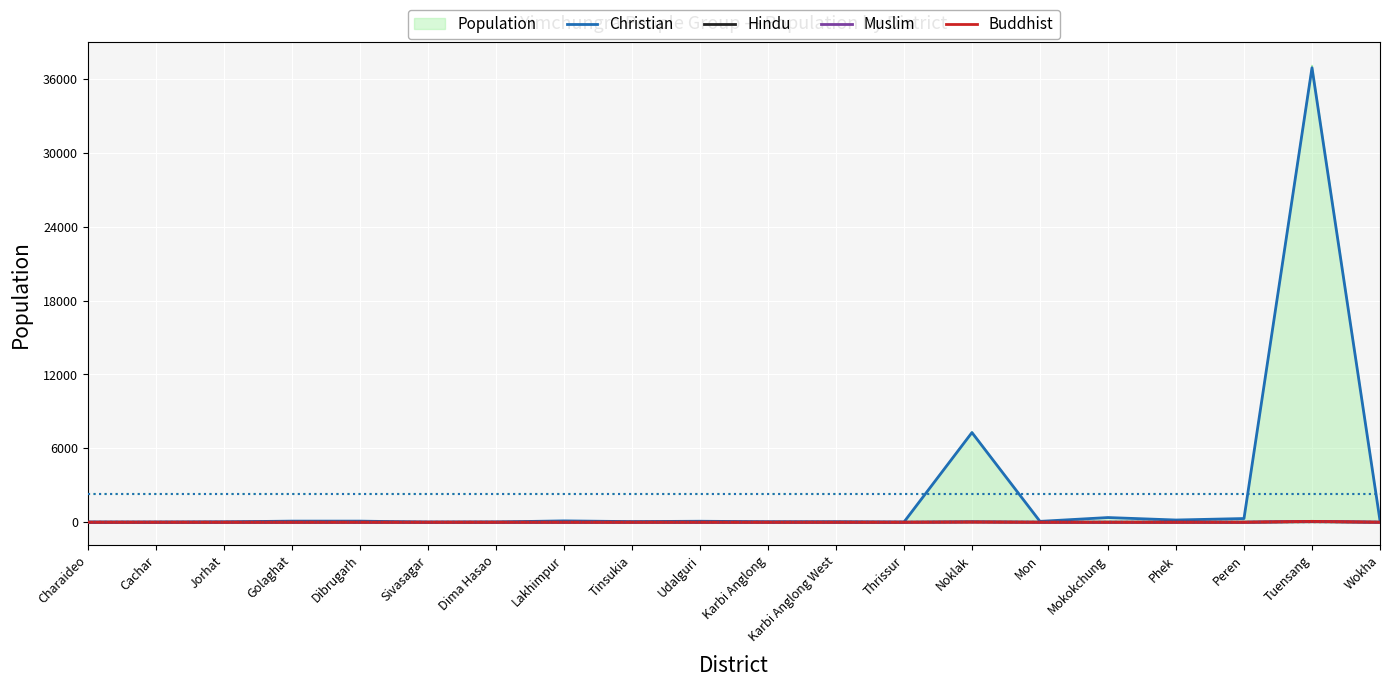

True or false: Christian has a value of 40 at Karbi Anglong.

True